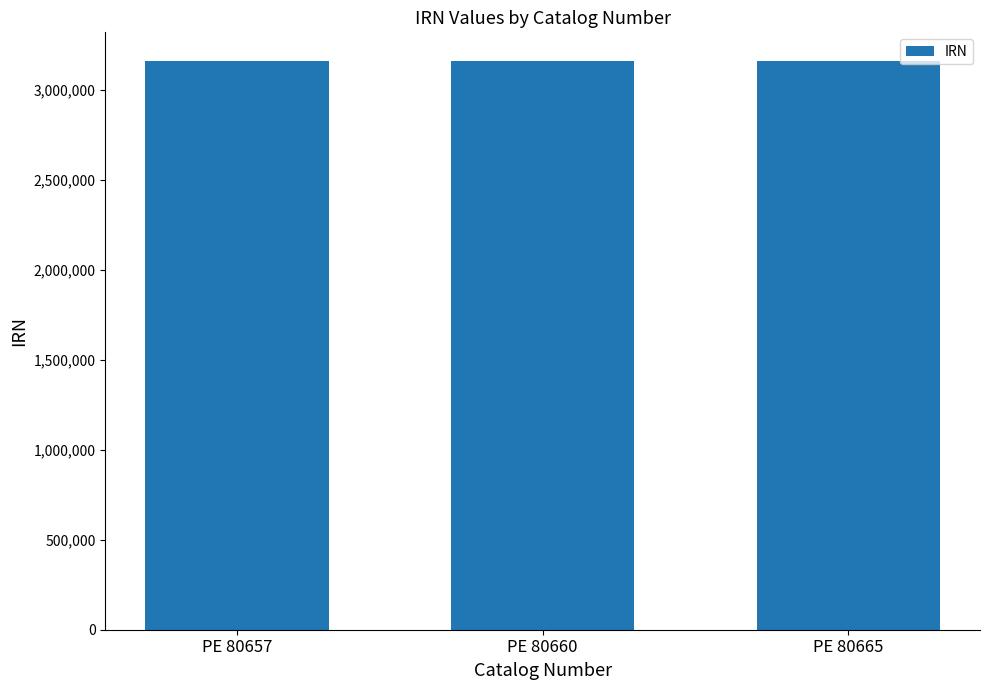

What is the value of the 3rd bar from the left?

3161471